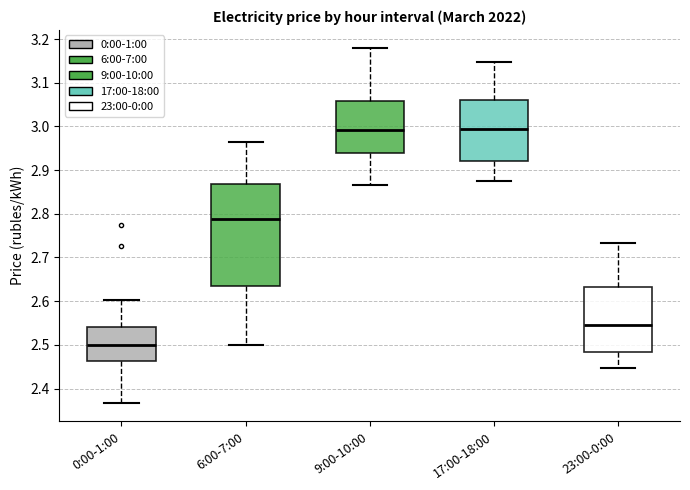

Reading left to right, read every box against the y-axis: the position of its median line, the range the box covers, and the ends of its whiskers. The values are not printed on the chart, so give them approximately, as read against the axis.

0:00-1:00: median 2.50, box 2.46 to 2.54, whiskers 2.37 to 2.60
6:00-7:00: median 2.79, box 2.63 to 2.87, whiskers 2.50 to 2.96
9:00-10:00: median 2.99, box 2.94 to 3.06, whiskers 2.87 to 3.18
17:00-18:00: median 2.99, box 2.92 to 3.06, whiskers 2.87 to 3.15
23:00-0:00: median 2.55, box 2.48 to 2.63, whiskers 2.45 to 2.73